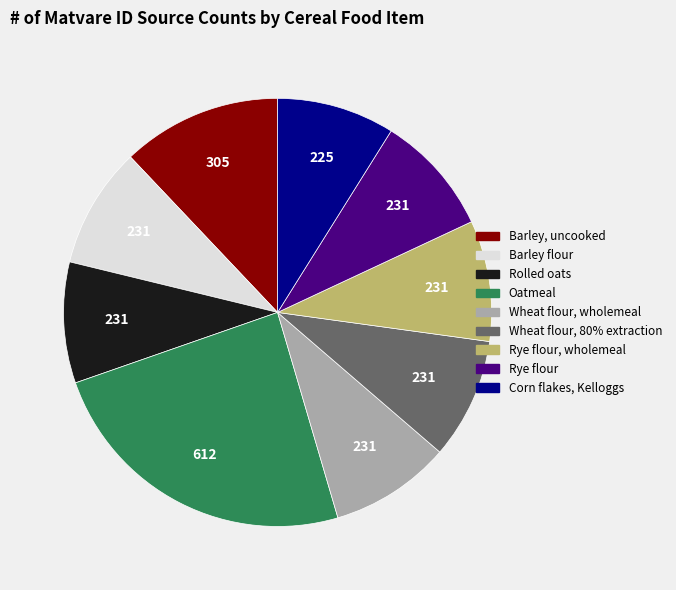

Is there any slice that represents more than half of the pie?

No